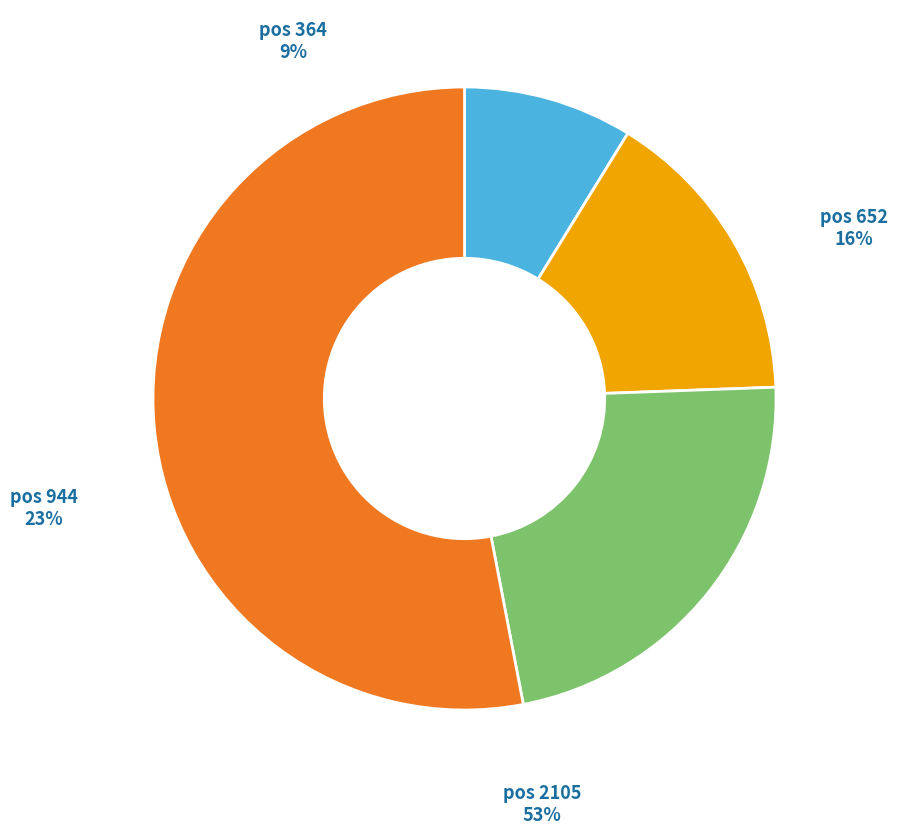

Is it true that pos 364 is 1% of the pie?

False